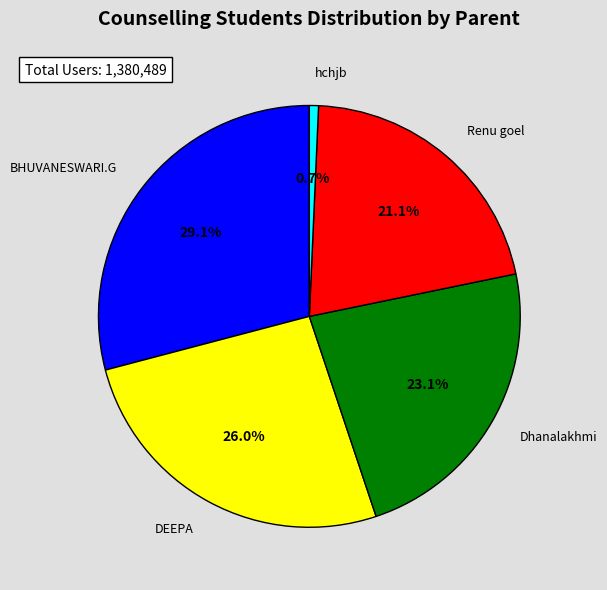

Is there any slice that represents more than half of the pie?

No